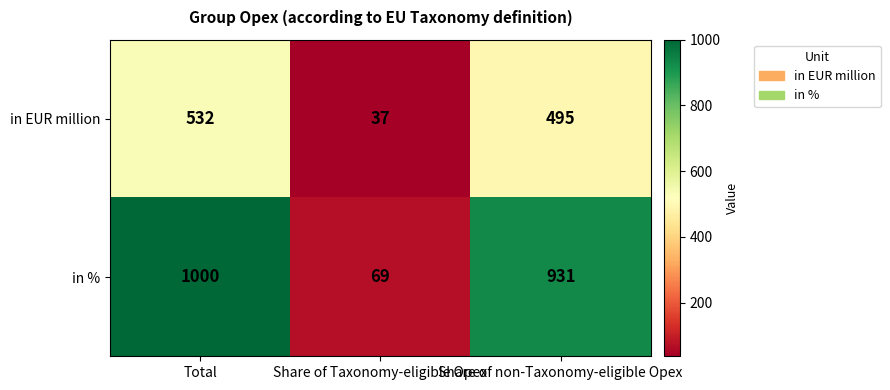

At which category is the sum across all series the highest?

Total